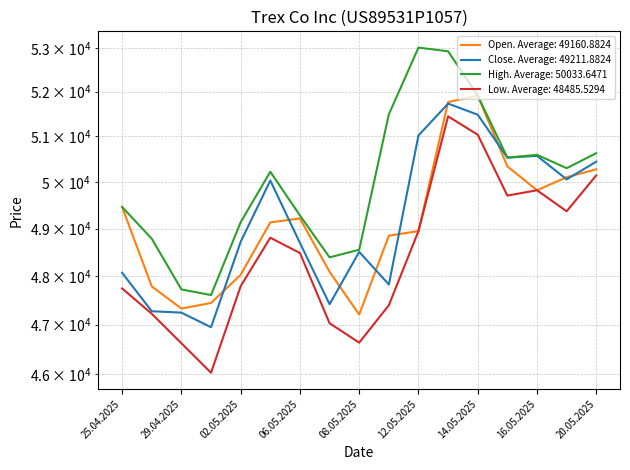

How many lines are shown in the chart?

4